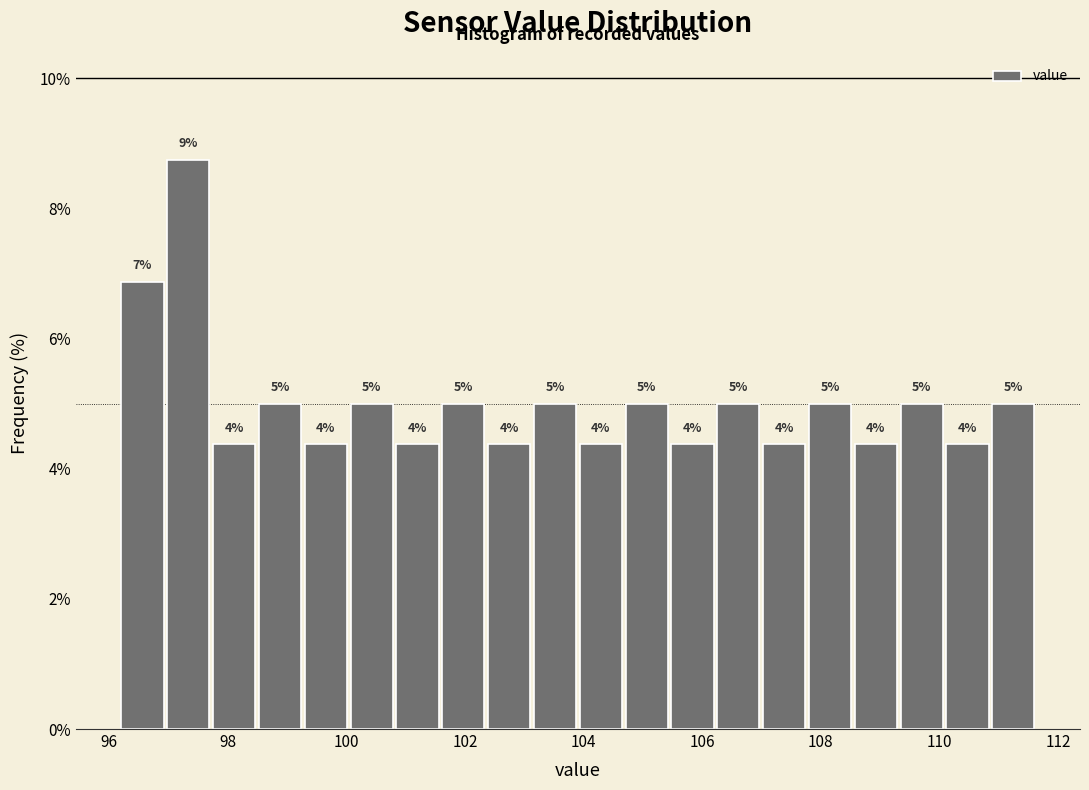

Read against the x-axis, roughly where is the centre of the tallest bar?

97.4